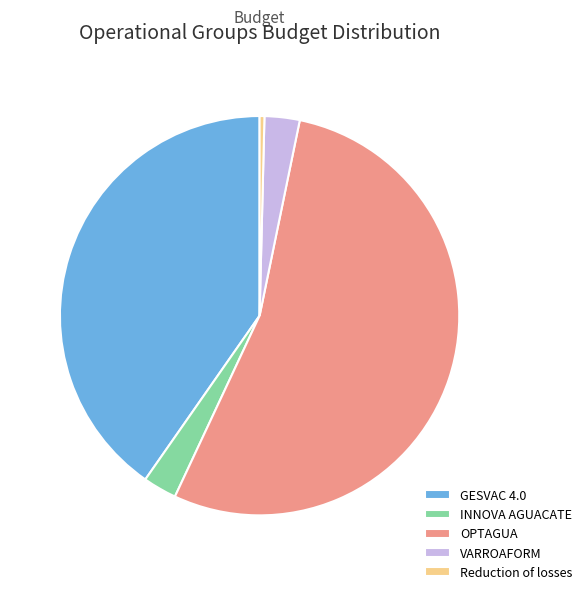

How many slices are in this pie chart?

5